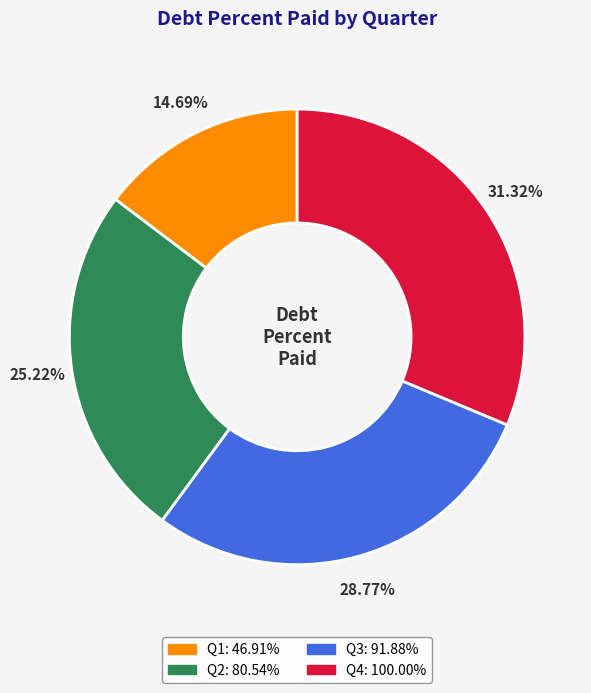

Does any single category account for the majority?

No